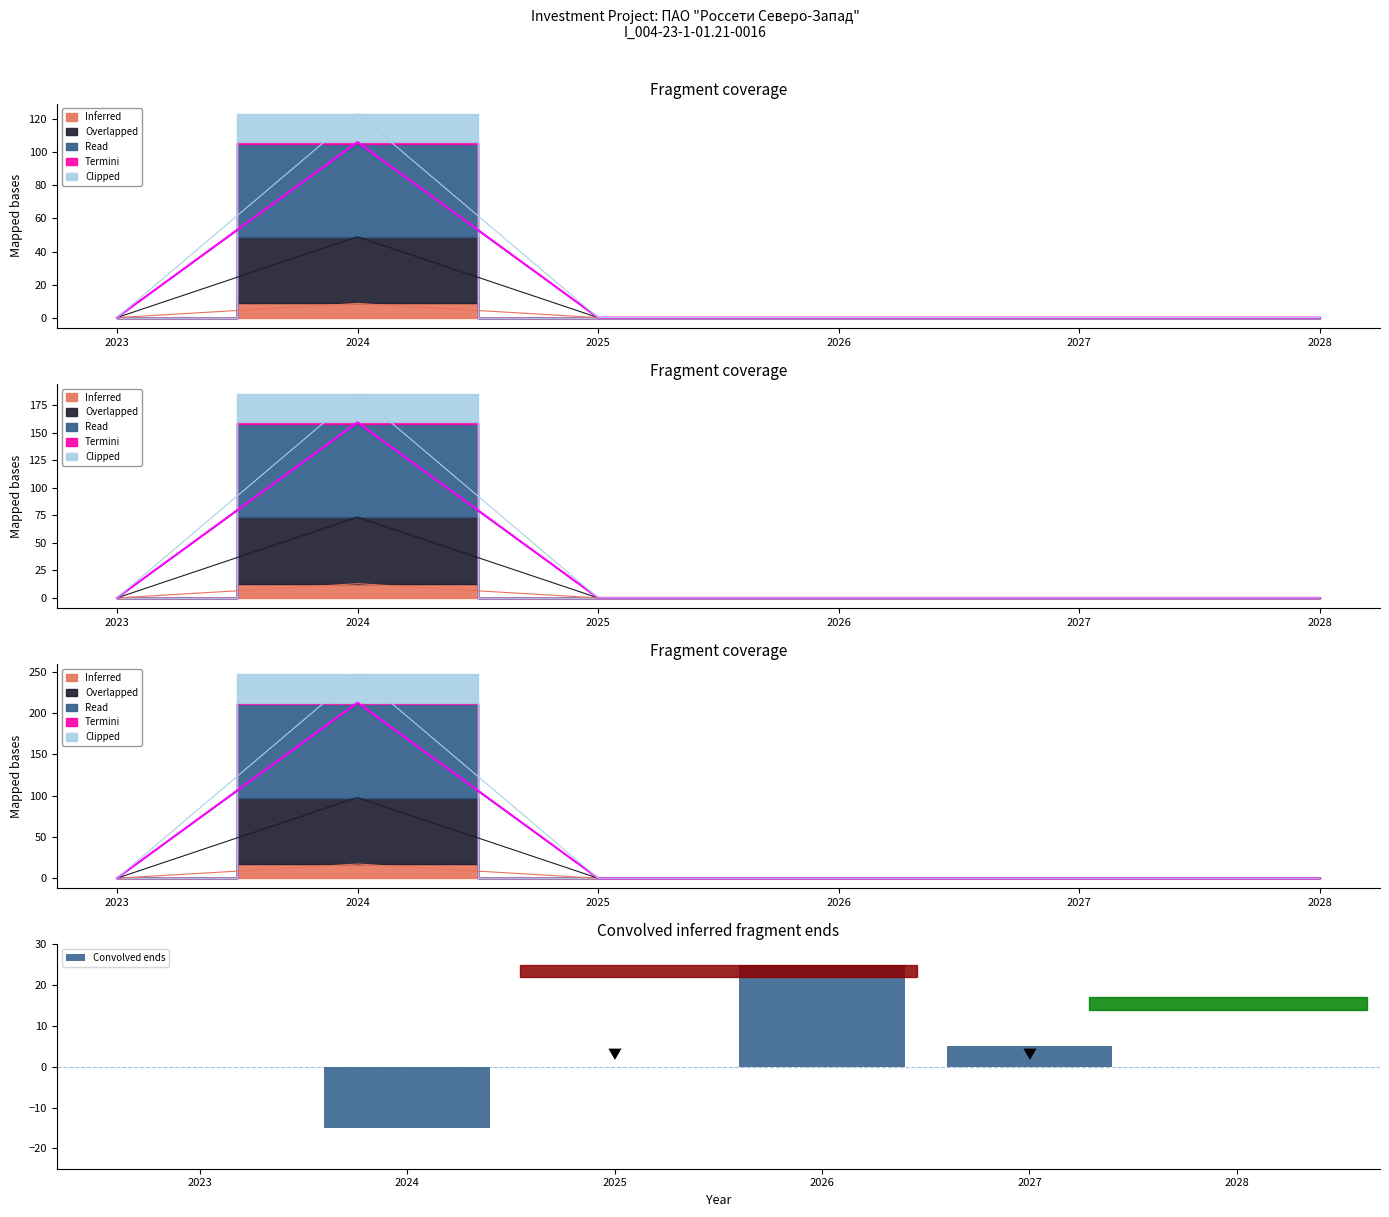

How many bars are there in total?

6